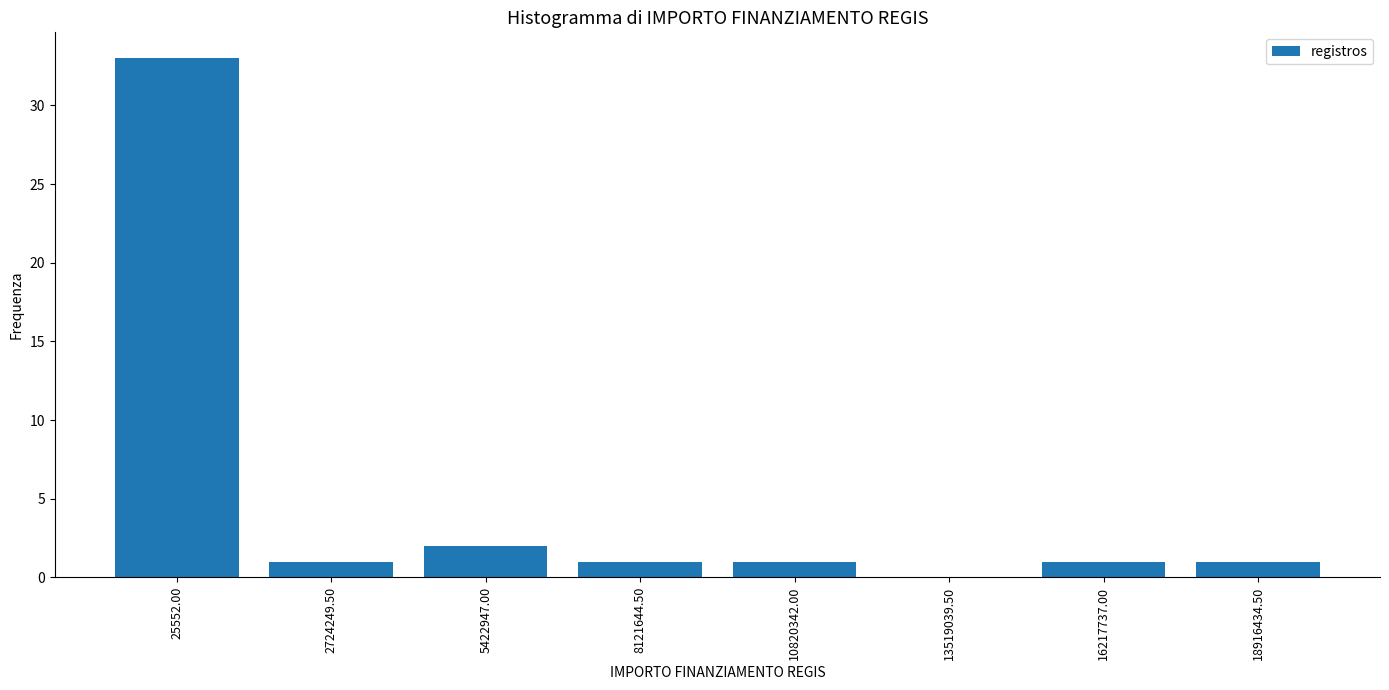

Reading left to right, what are all the values shown in this chart?

25552.00=33	2724249.50=1	5422947.00=2	8121644.50=1	10820342.00=1	13519039.50=0	16217737.00=1	18916434.50=1